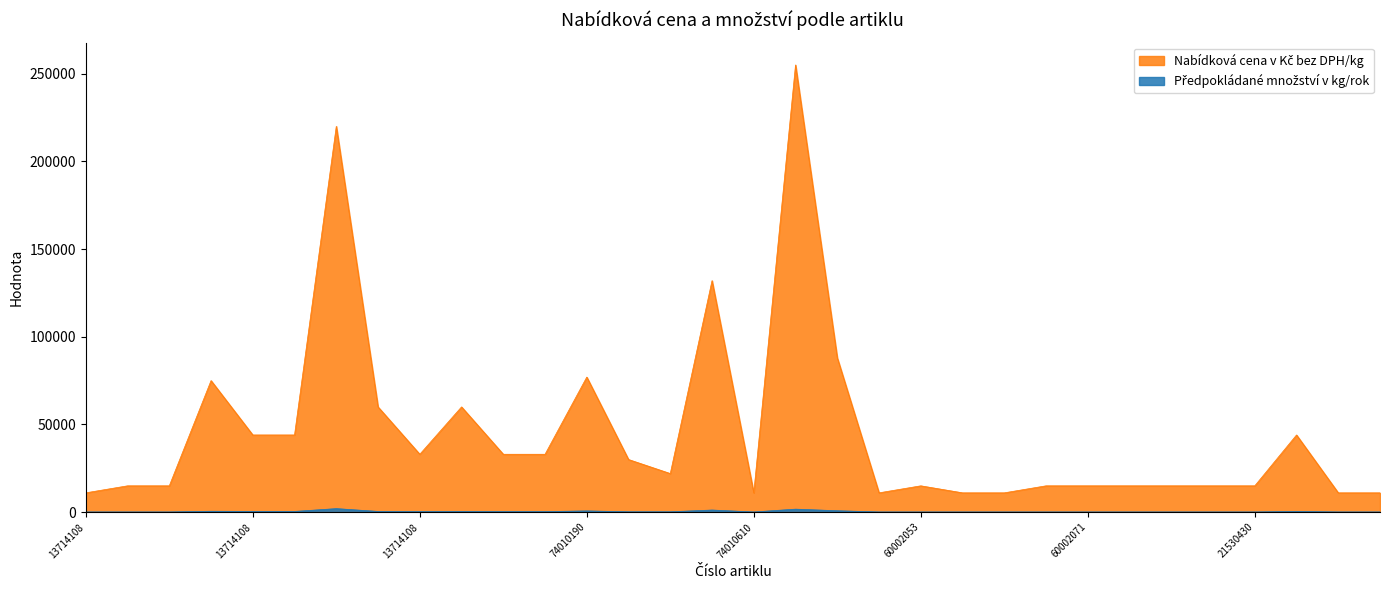

Is the value of Nabídková cena v Kč bez DPH/kg at 60002052780006 greater than the value of Předpokládané množství v kg/rok at 60002053240006?

Yes